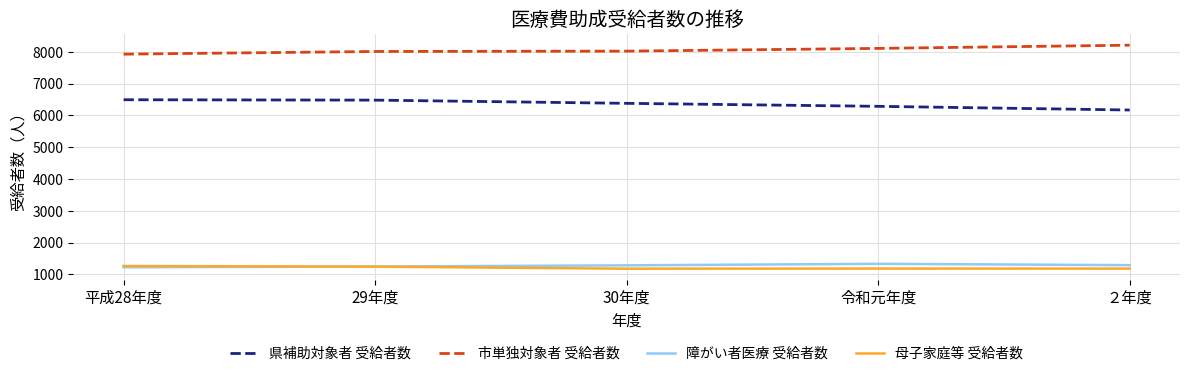

True or false: 市単独対象者 受給者数 and 県補助対象者 受給者数 intersect in this chart.

False